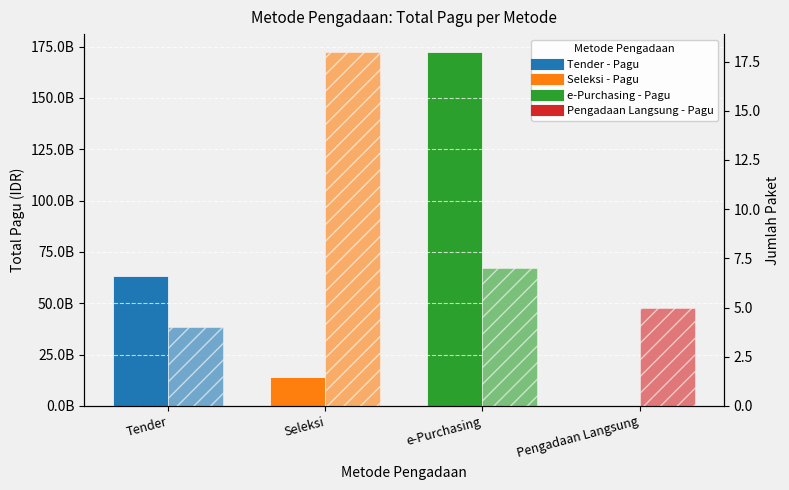

Reading left to right, what are all the values shown in this chart?

Total Pagu (IDR): Tender=62998956200	Seleksi=14256944250	e-Purchasing=172418350000	Pengadaan Langsung=19156000
Jumlah Paket: Tender=4	Seleksi=18	e-Purchasing=7	Pengadaan Langsung=5